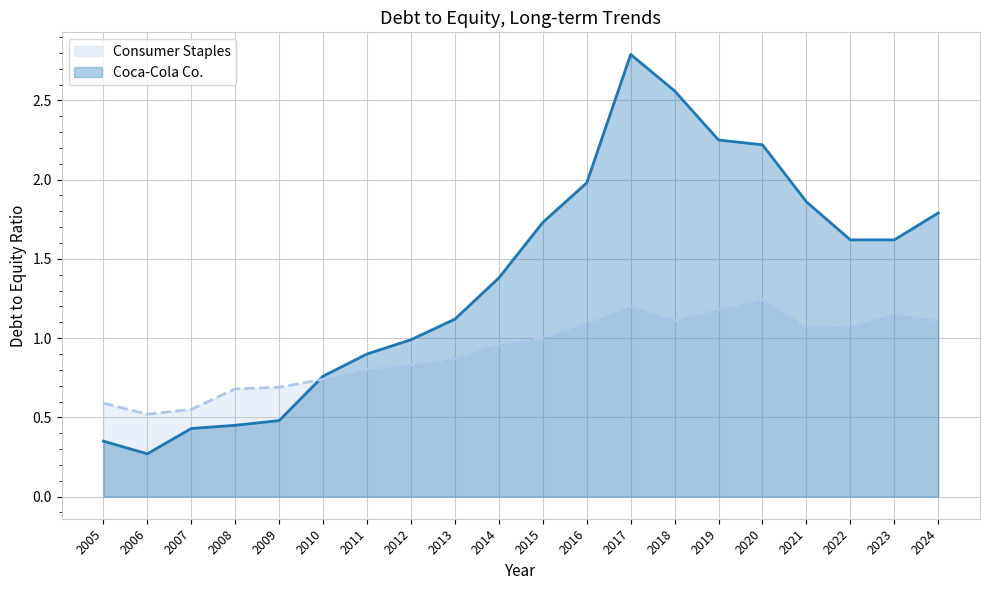

At which label does Consumer Staples first exceed 1?

2016